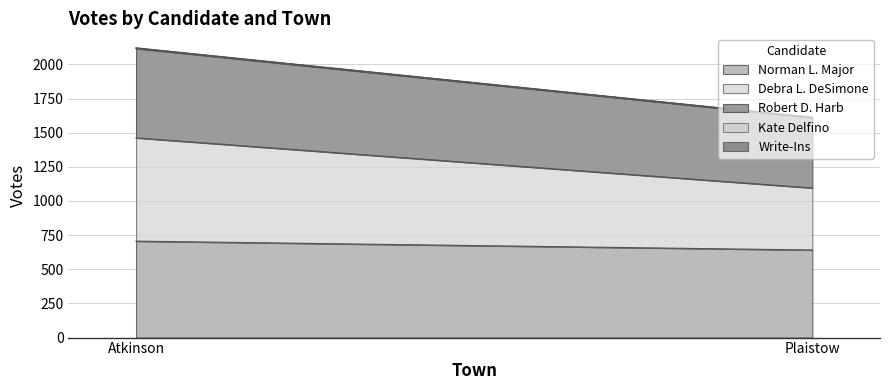

What is the approximate value of Write-Ins at Plaistow?

2